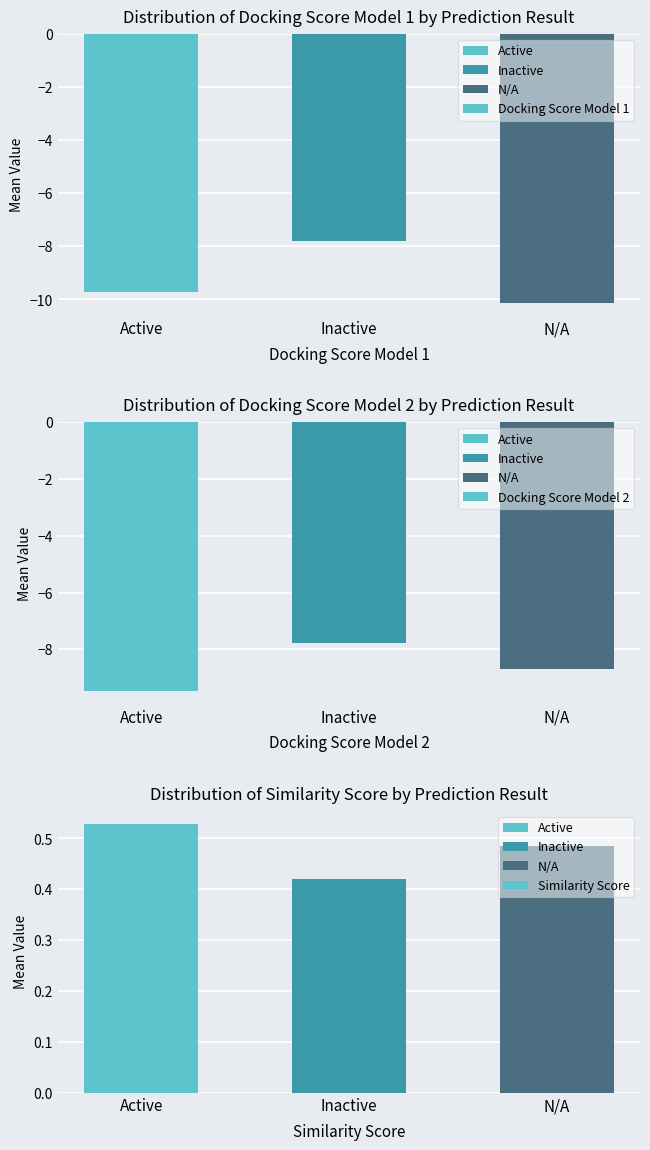

Reading left to right, list all the values displayed in this chart.

Docking Score Model 1: Active=-9.7	Inactive=-7.8	N/A=-10.1
Docking Score Model 2: Active=-9.5	Inactive=-7.8	N/A=-8.7
Similarity Score: Active=0.5	Inactive=0.4	N/A=0.5